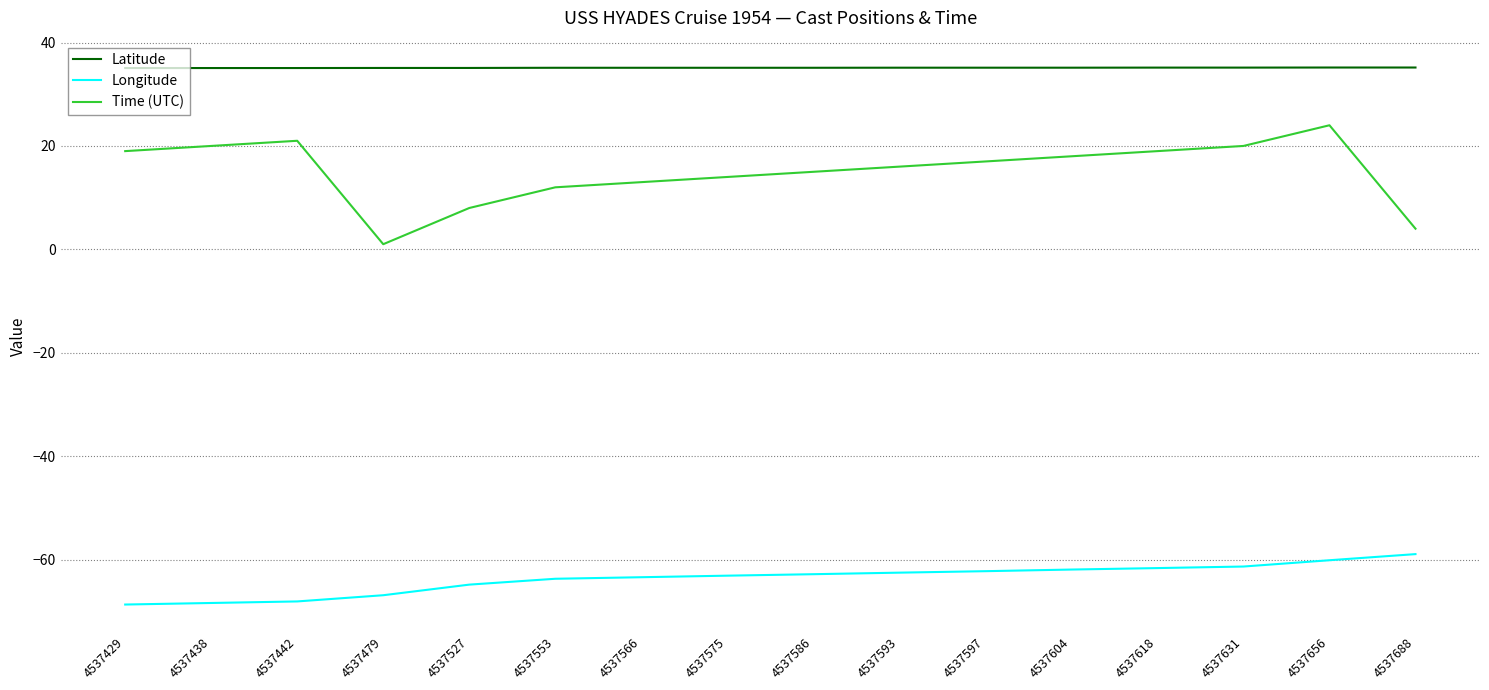

Where is the first local maximum for Time (UTC)?

4537442